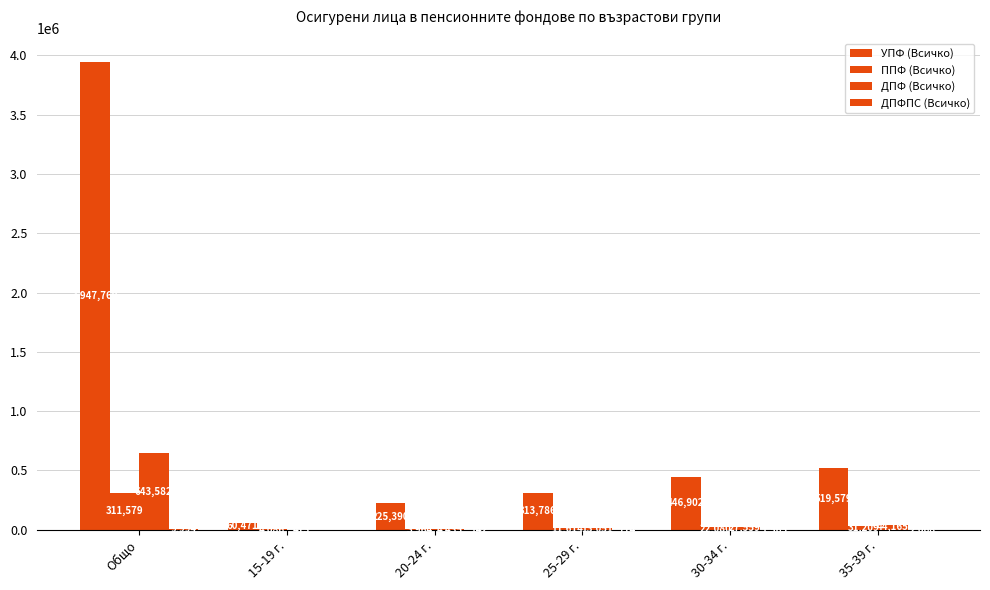

Is it true that ДПФПС (Всичко) equals 6498 at 15-19 г.?

False